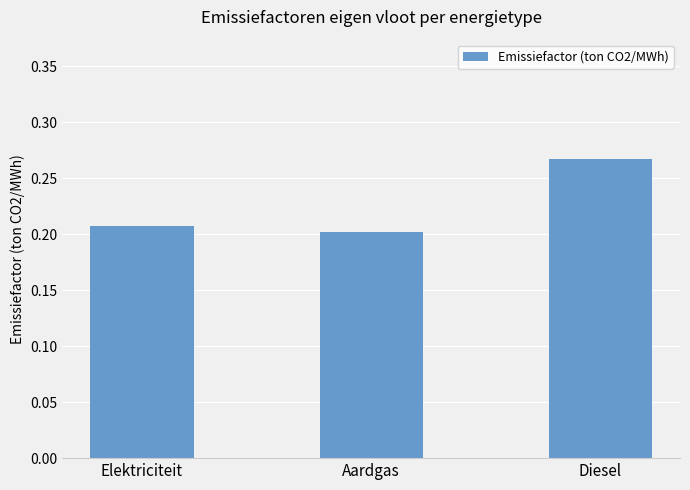

What is the sum of the values at Diesel and Aardgas?

0.5